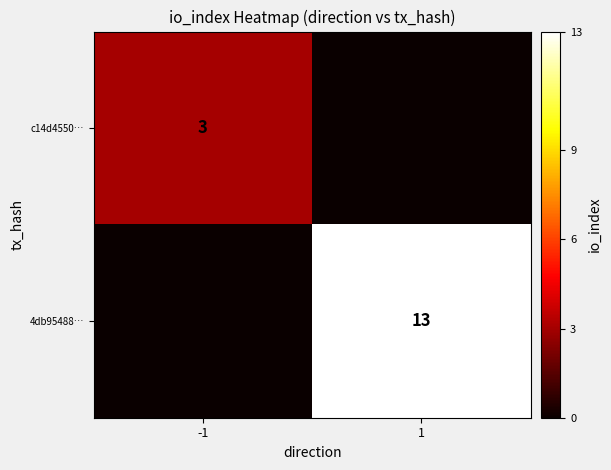

At which category is the sum across all series the highest?

1